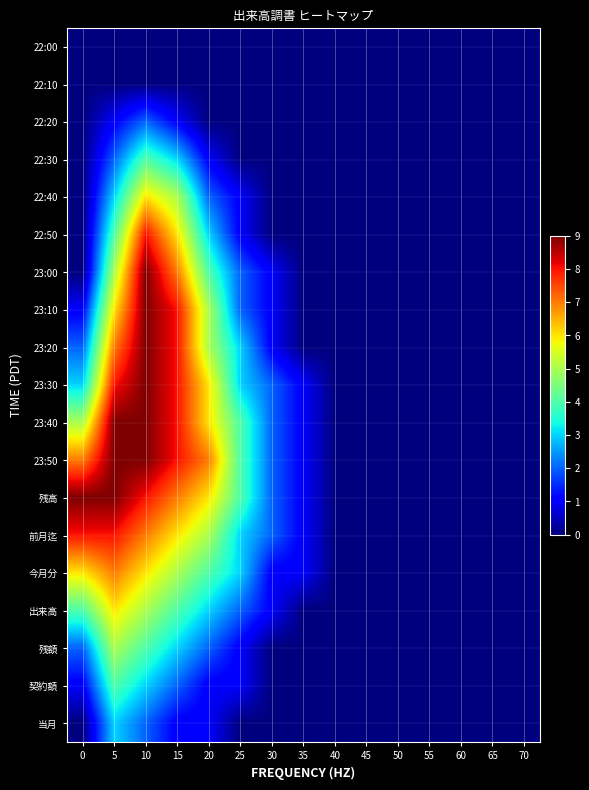

Count the number of categories in the chart.

15